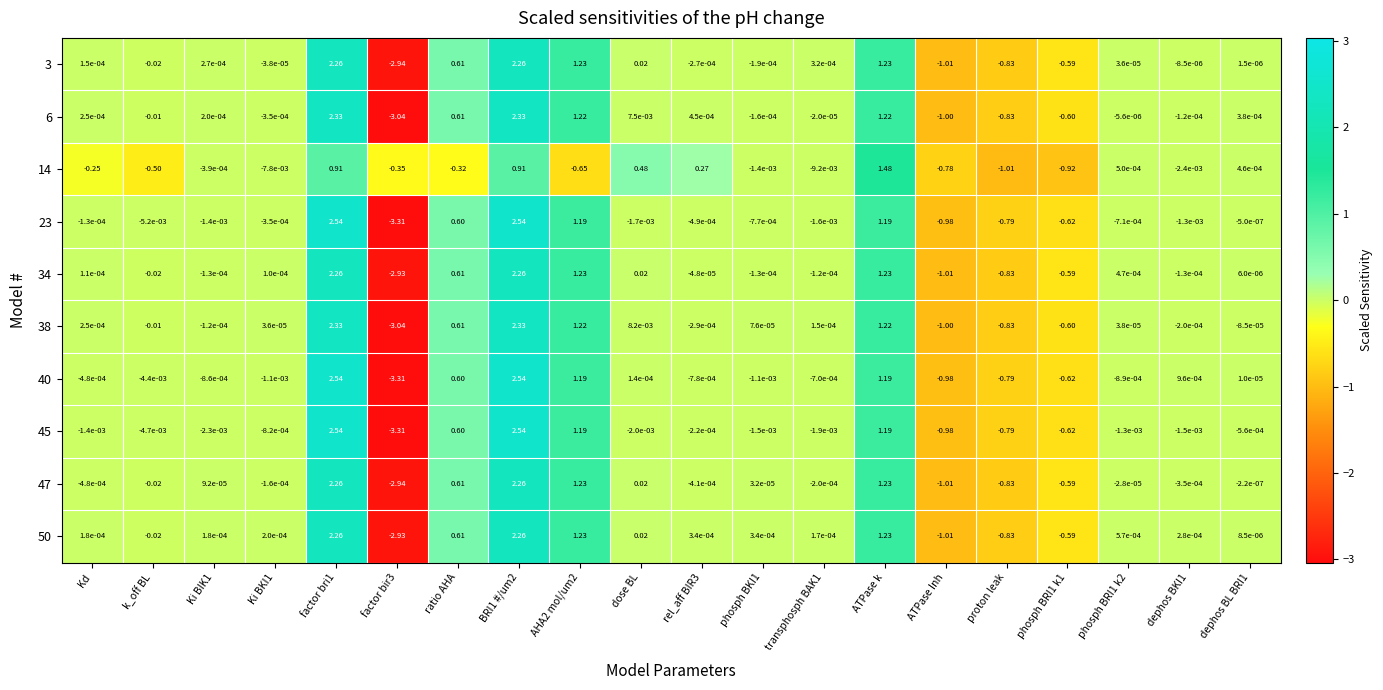

Is the value of 14 at factor bri1 greater than the value of 6 at phosph BRI1 k1?

Yes